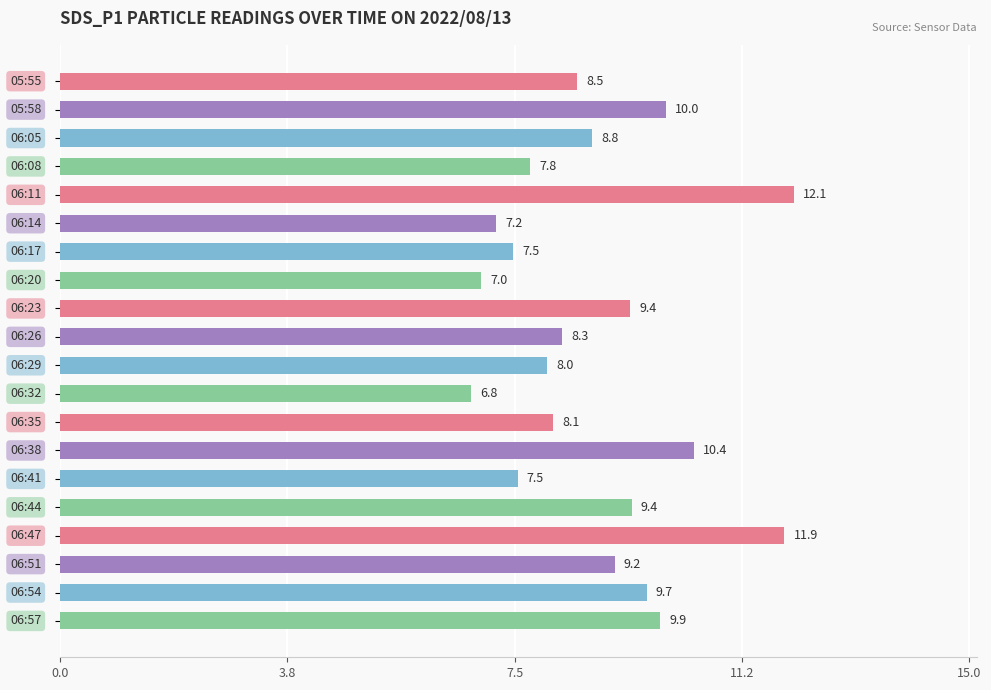

What is the smallest value displayed?

6.8